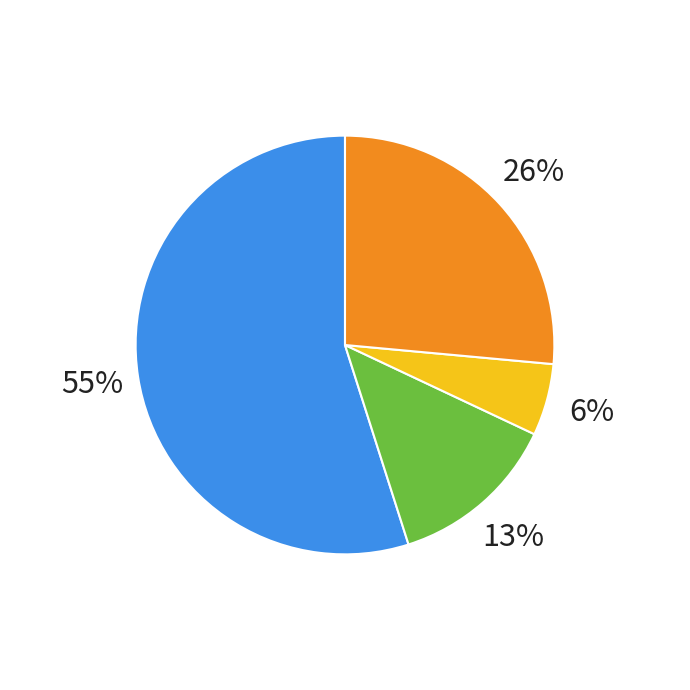

Does any single category account for the majority?

Yes